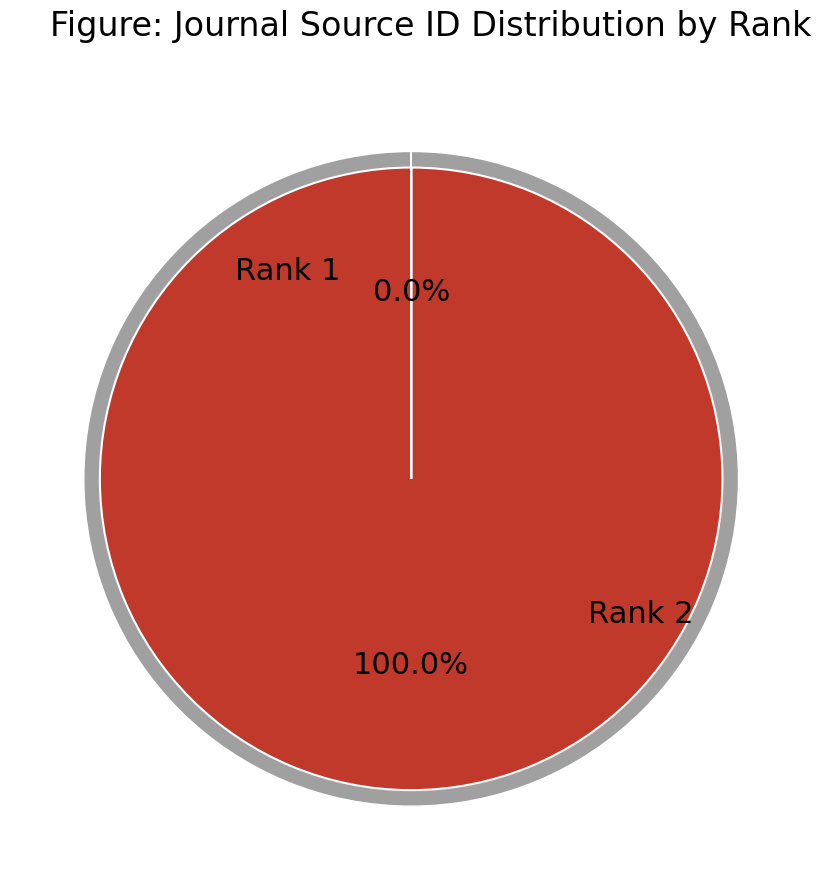

Is there a majority slice in this chart?

Yes